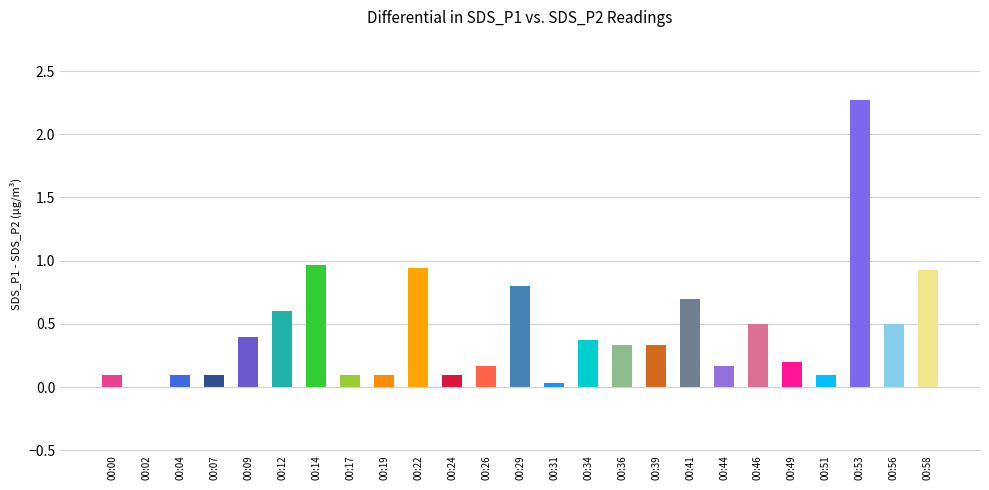

The chart shows a value of 0.1 at 00:24. True or false?

True